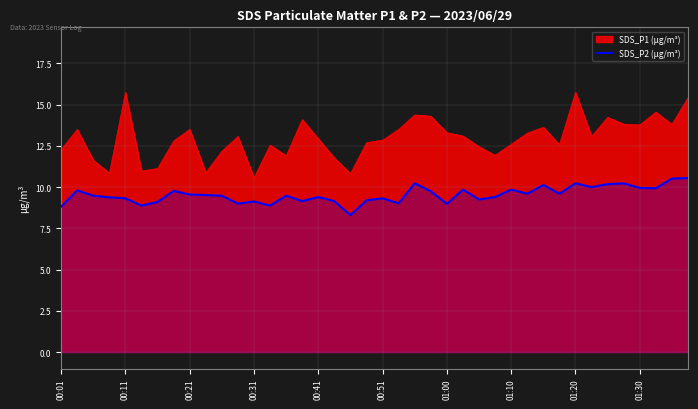

Which series has the widest spread of values?

SDS_P1 (µg/m³)